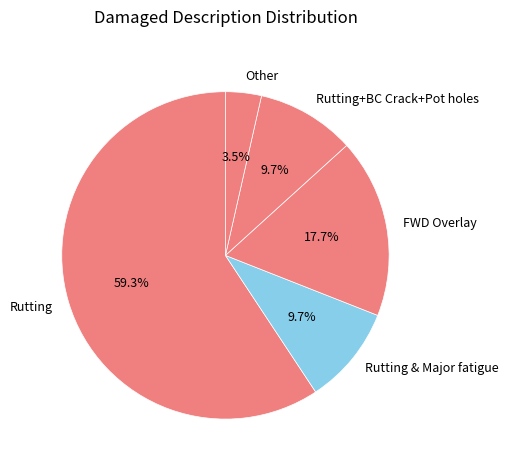

Which slice is the smallest?

Other